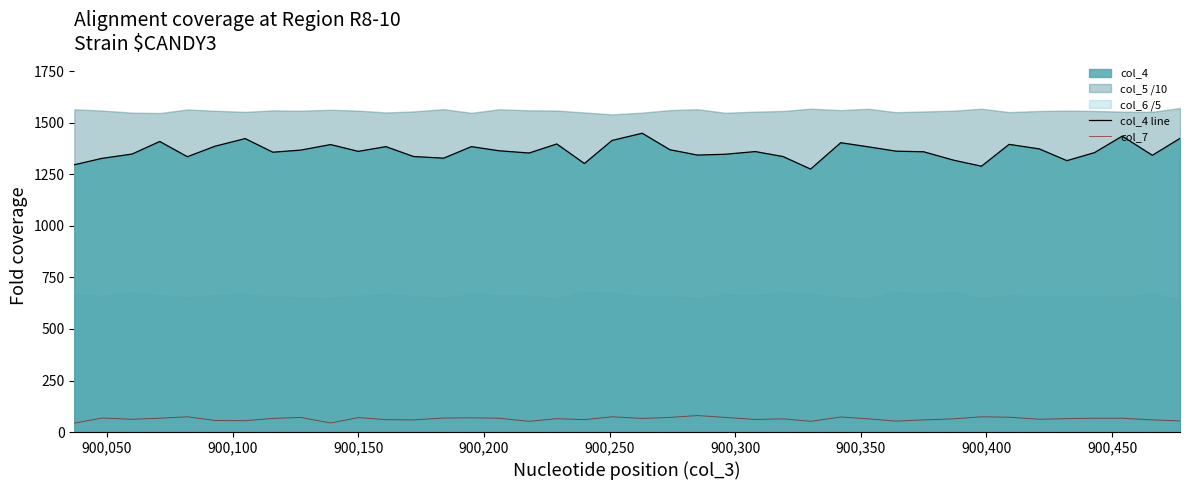

True or false: col_4 line and col_7 intersect in this chart.

False